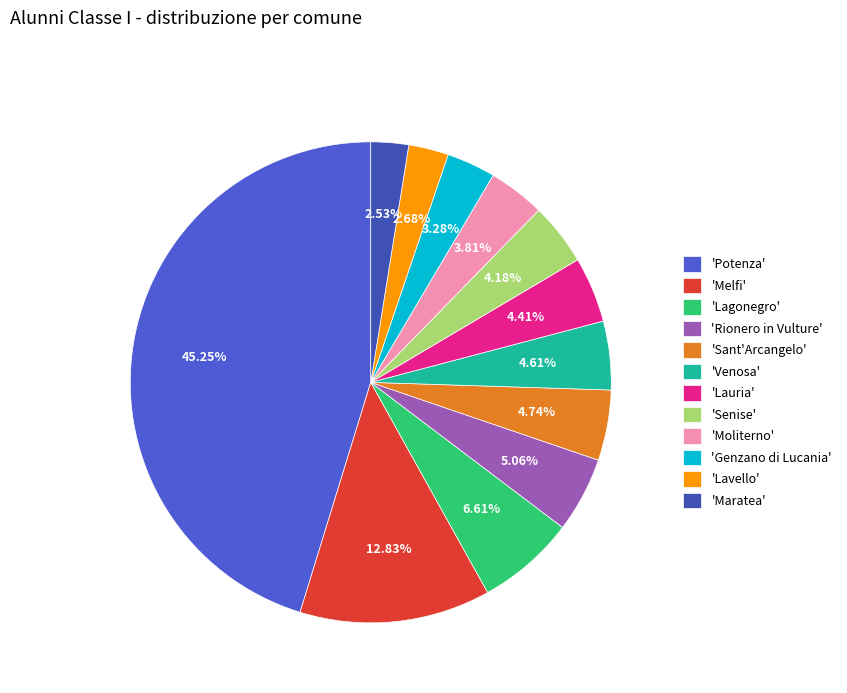

To the nearest percent, what is the average slice percentage?

8%